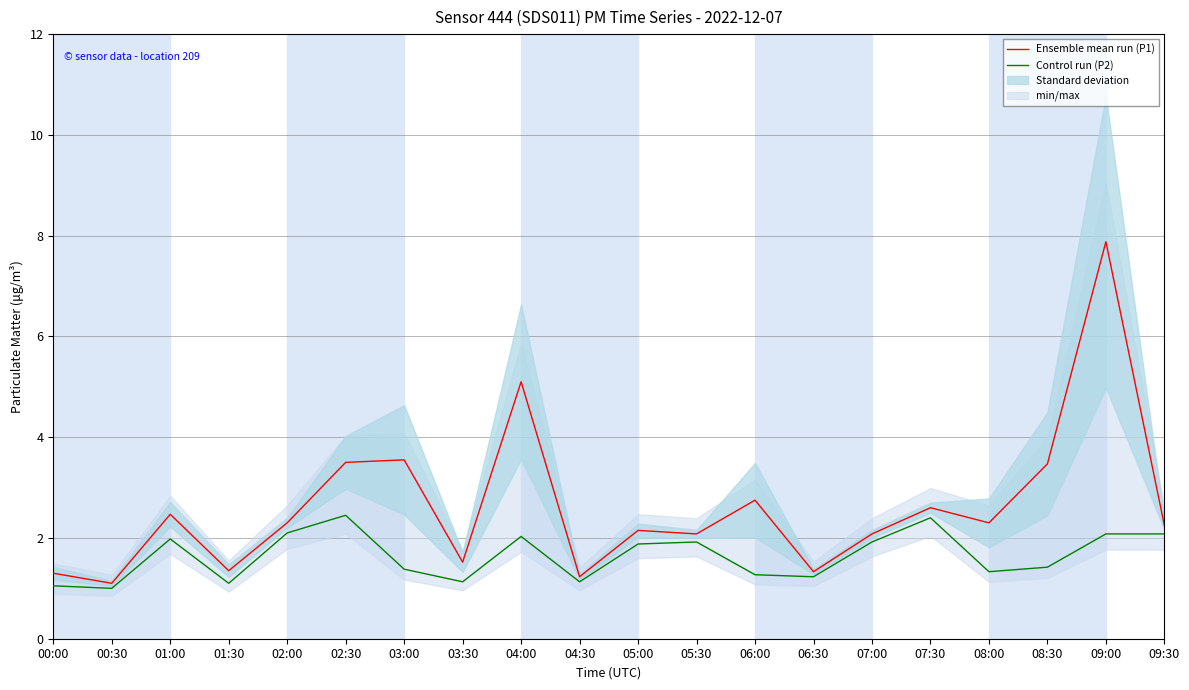

Which series has the largest total across all categories?

Ensemble mean run (P1)